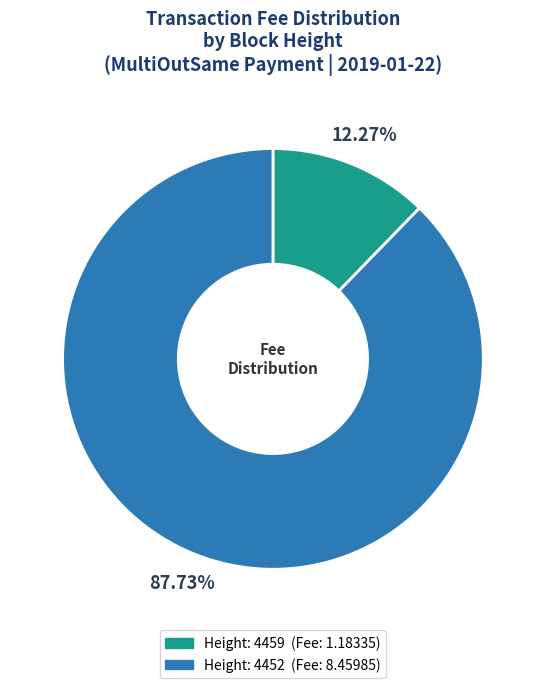

Does any single category account for the majority?

Yes